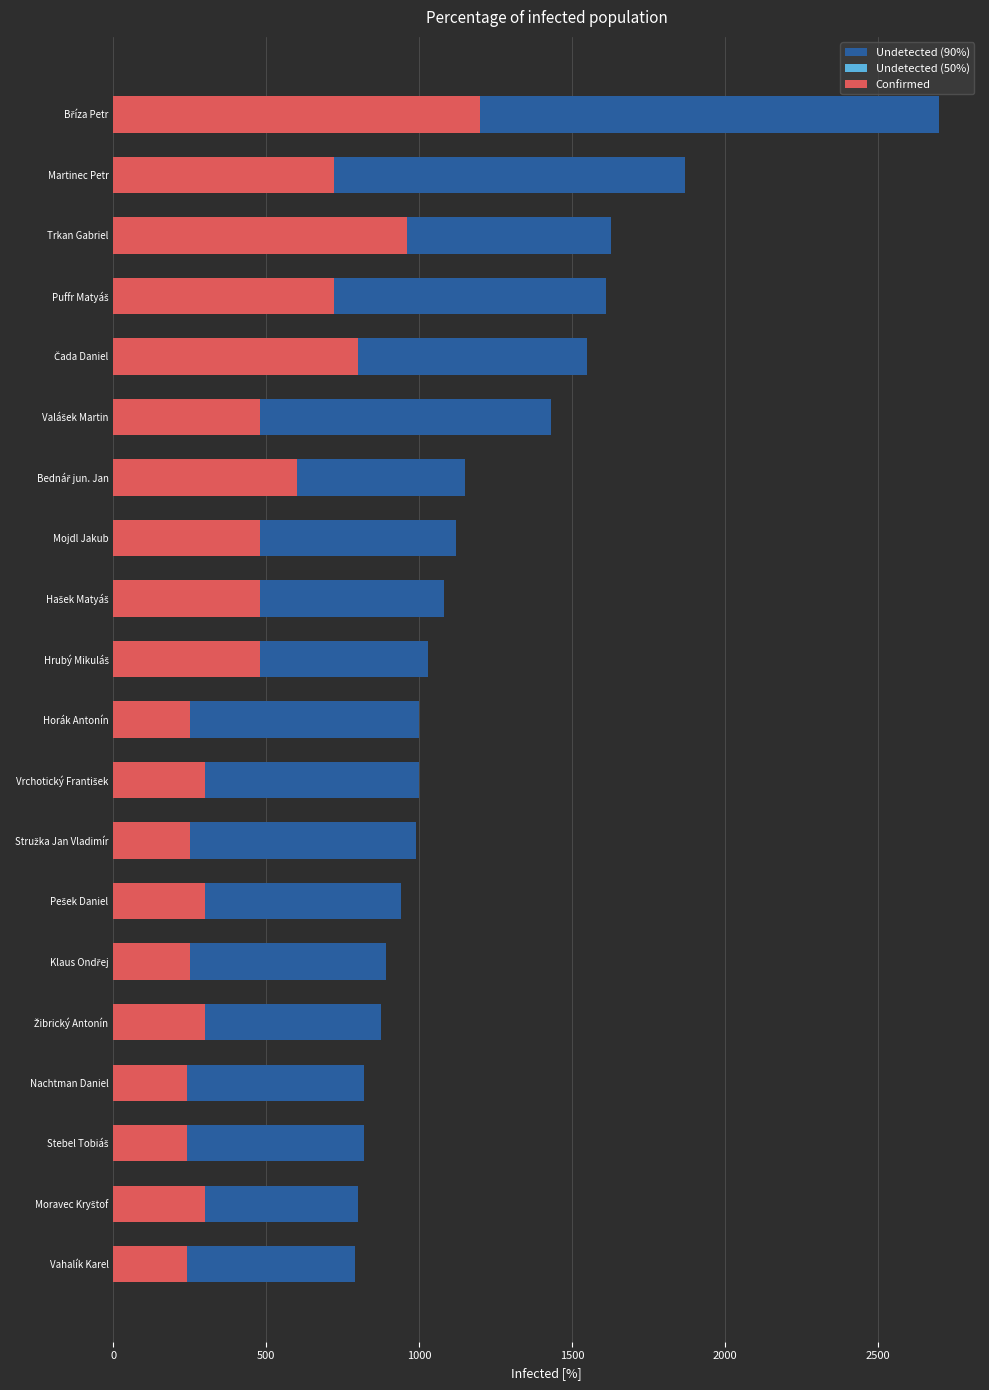

What is the greatest value displayed?

2700